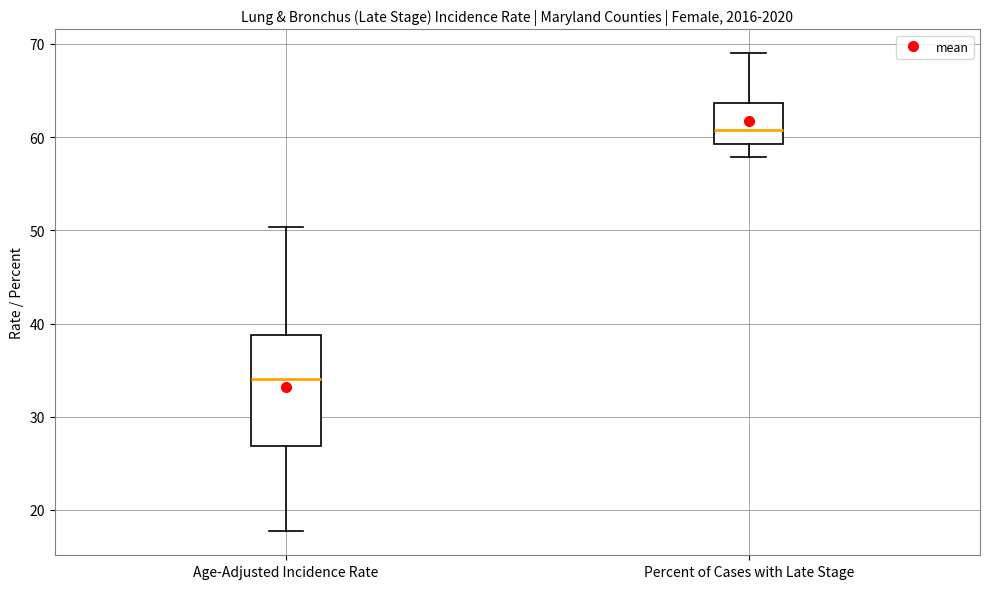

Reading left to right, read every box against the y-axis: the position of its median line, the range the box covers, and the ends of its whiskers. The values are not printed on the chart, so give them approximately, as read against the axis.

Age-Adjusted Incidence Rate: median 34, box 27 to 39, whiskers 18 to 50
Percent of Cases with Late Stage: median 61, box 59 to 64, whiskers 58 to 69